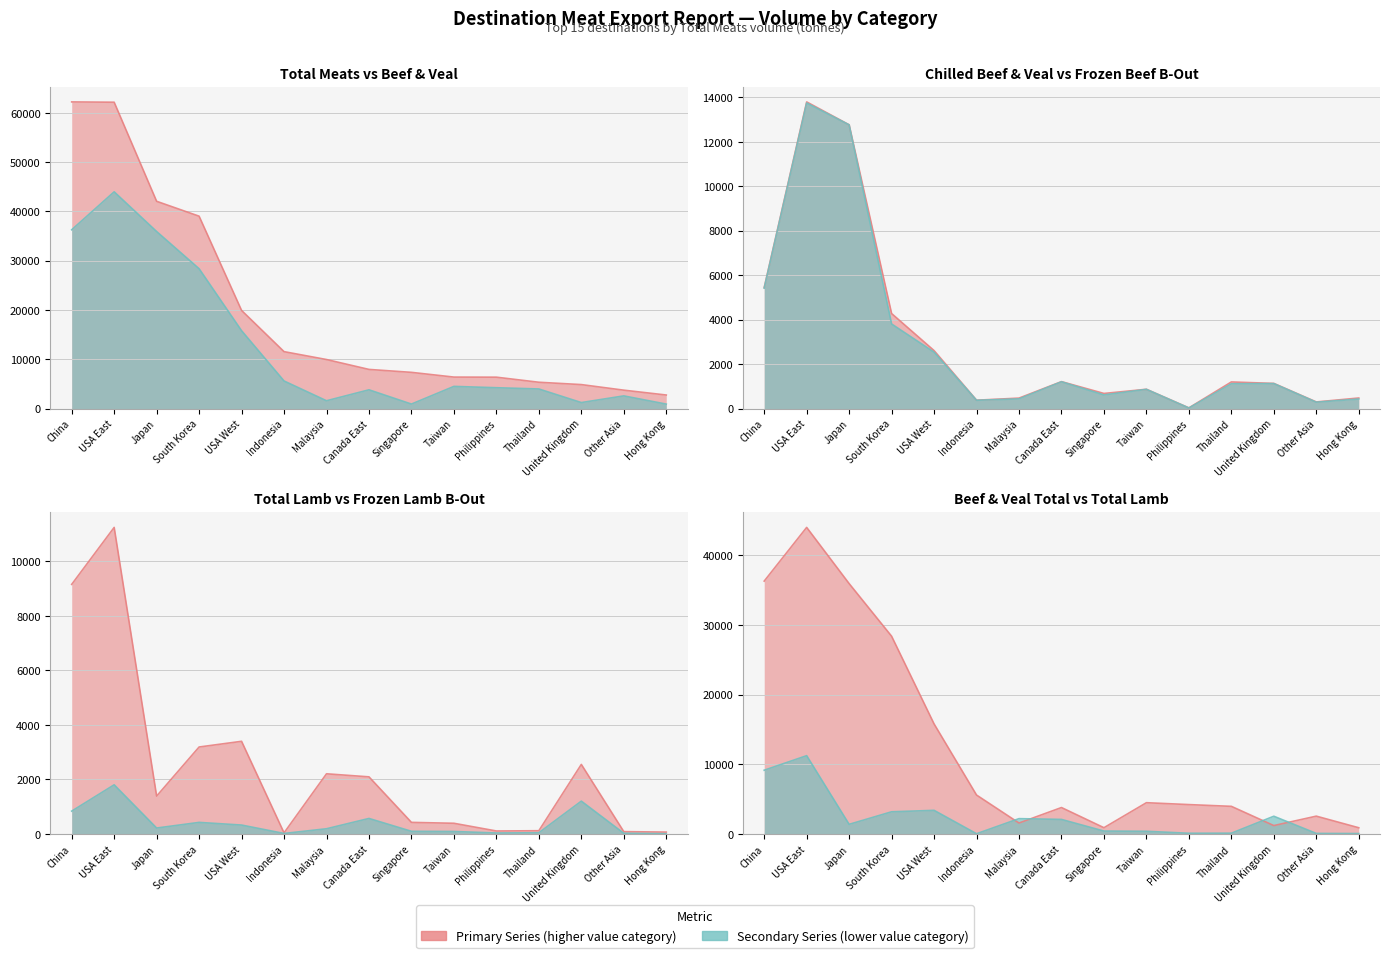

What is the maximum value for Beef & Veal Total?

43981.9